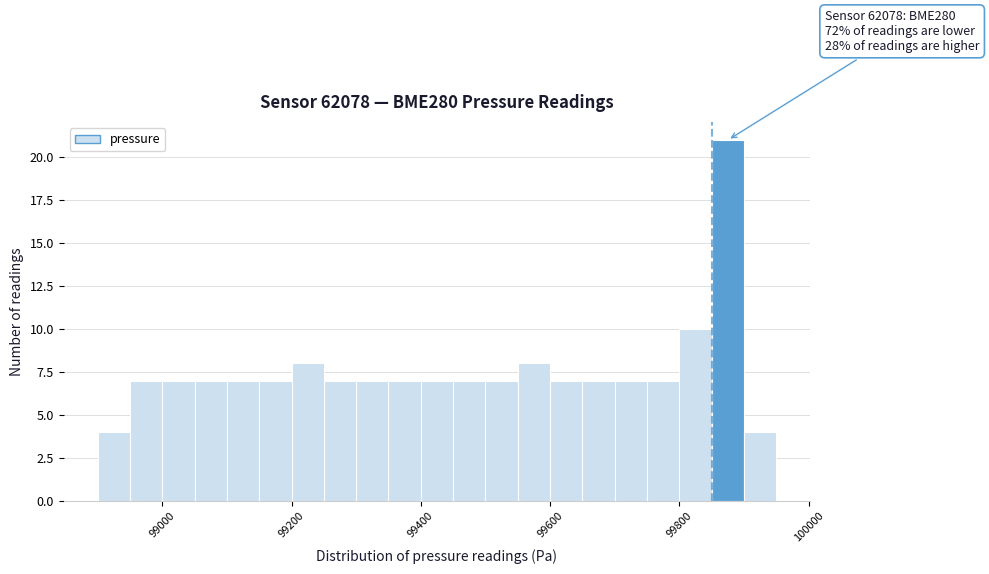

Read against the x-axis, roughly where is the centre of the tallest bar?

99880